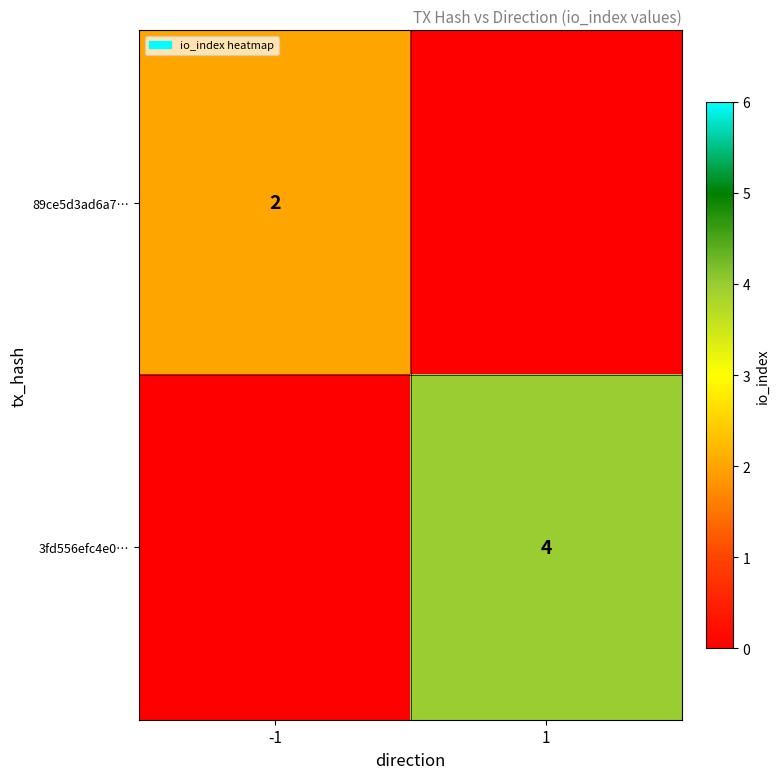

True or false: 3fd556efc4e0… has a value of 6 at 1.

False